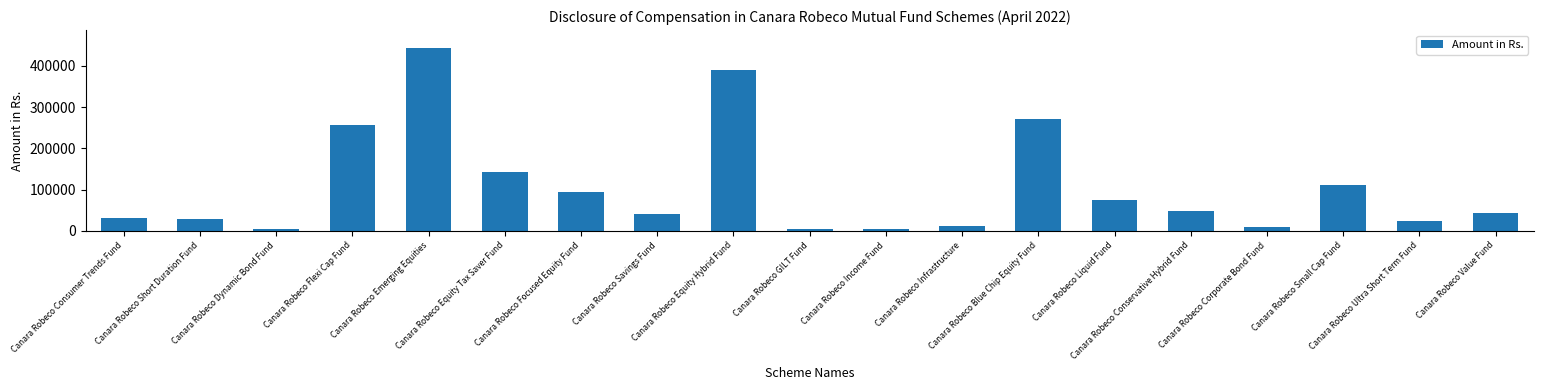

Approximately how many times larger is the value at Canara Robeco Blue Chip Equity Fund compared to Canara Robeco Consumer Trends Fund?

8.6